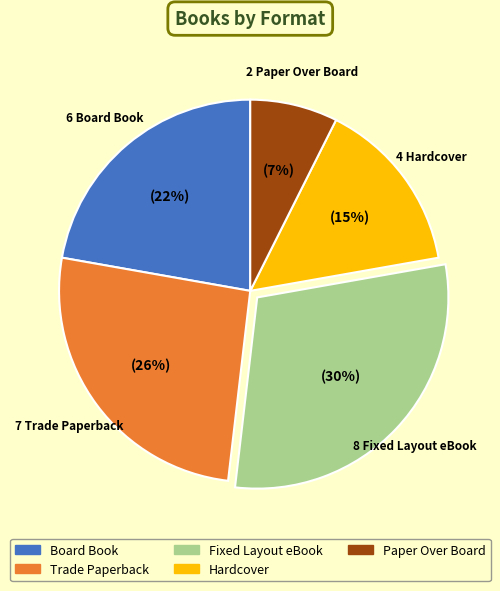

Which category has the smallest portion of the pie?

Paper Over Board